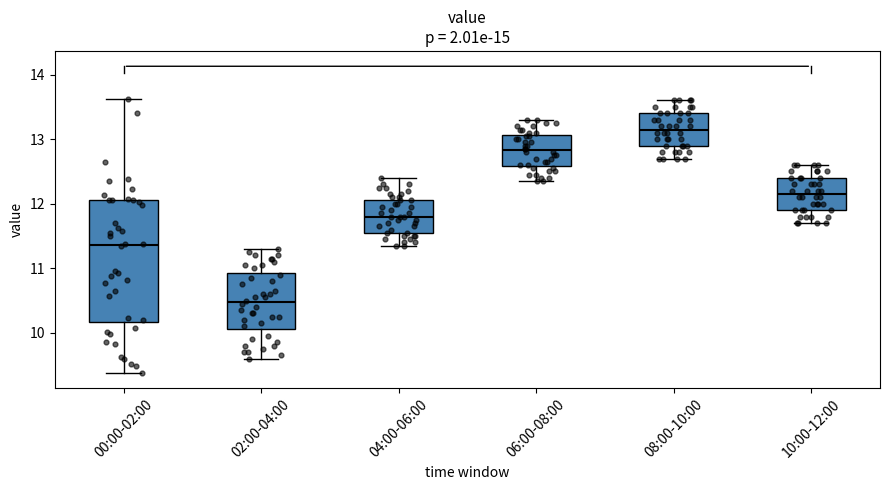

Reading left to right, read every box against the y-axis: the position of its median line, the range the box covers, and the ends of its whiskers. The values are not printed on the chart, so give them approximately, as read against the axis.

00:00-02:00: median 11.4, box 10.2 to 12.1, whiskers 9.4 to 13.6
02:00-04:00: median 10.5, box 10.1 to 10.9, whiskers 9.6 to 11.3
04:00-06:00: median 11.8, box 11.6 to 12.1, whiskers 11.4 to 12.4
06:00-08:00: median 12.8, box 12.6 to 13.1, whiskers 12.4 to 13.3
08:00-10:00: median 13.2, box 12.9 to 13.4, whiskers 12.7 to 13.6
10:00-12:00: median 12.2, box 11.9 to 12.4, whiskers 11.7 to 12.6